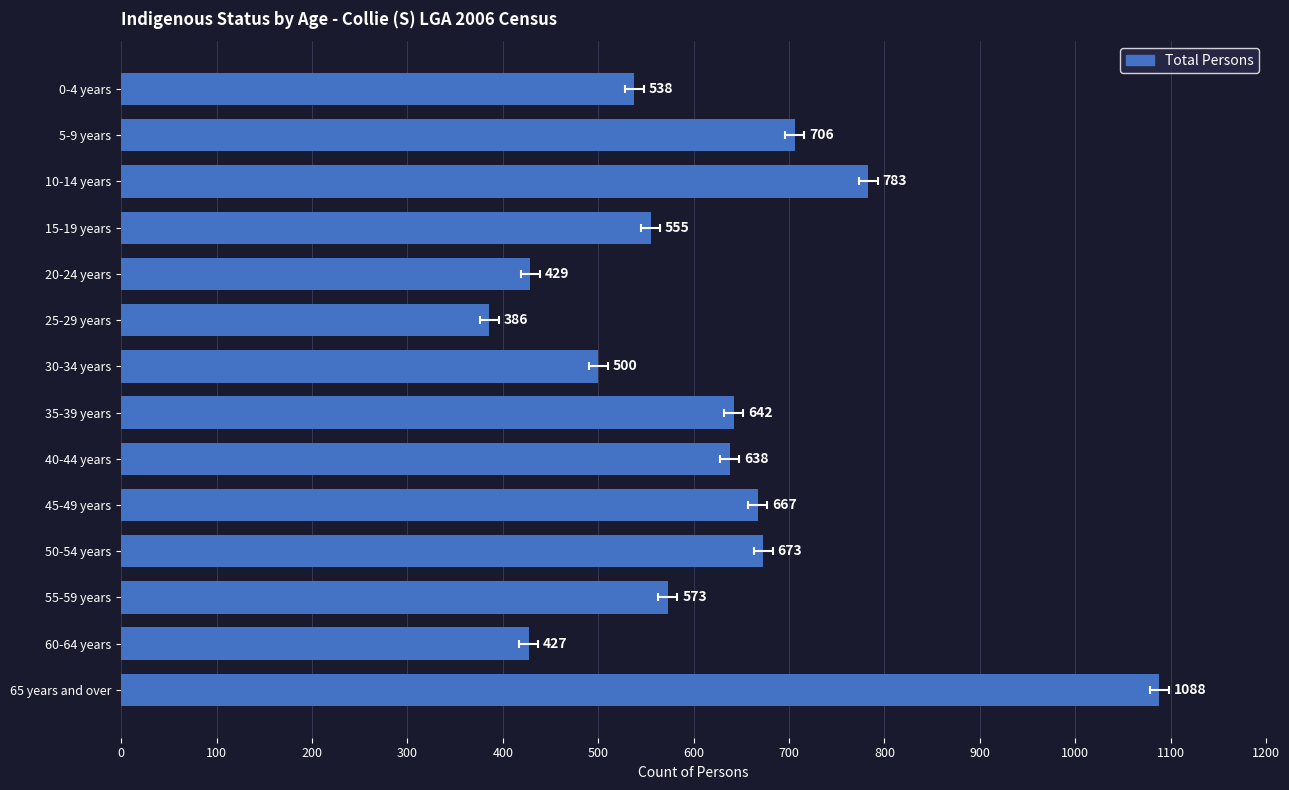

Does the chart contain any negative values?

No